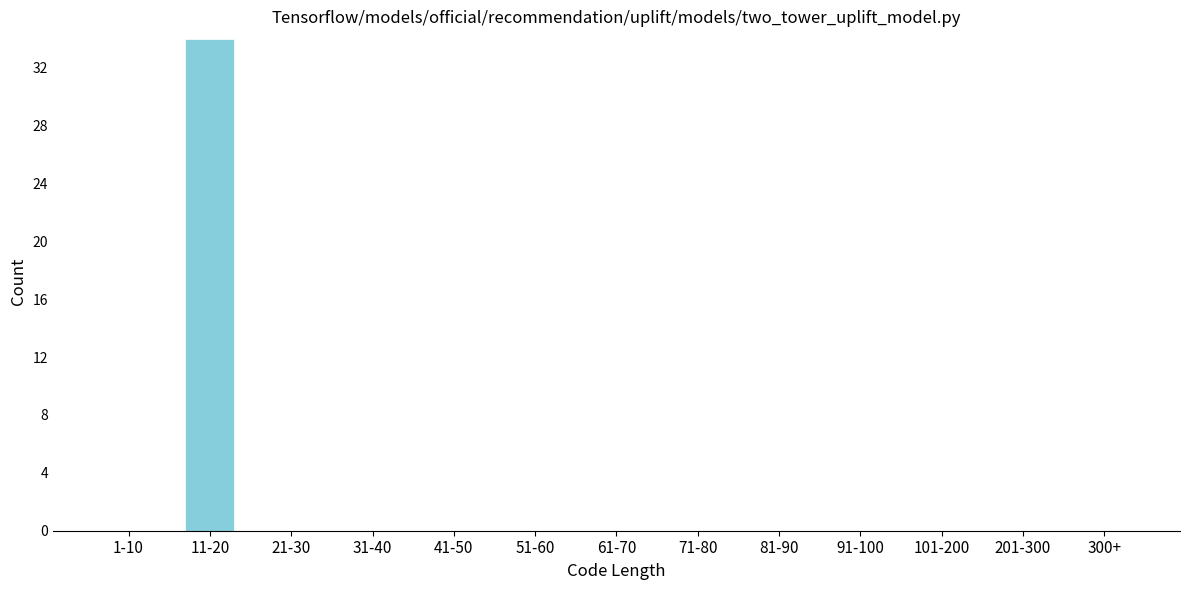

Reading left to right, what are all the values shown in this chart?

1-10=0	11-20=34	21-30=0	31-40=0	41-50=0	51-60=0	61-70=0	71-80=0	81-90=0	91-100=0	101-200=0	201-300=0	300+=0